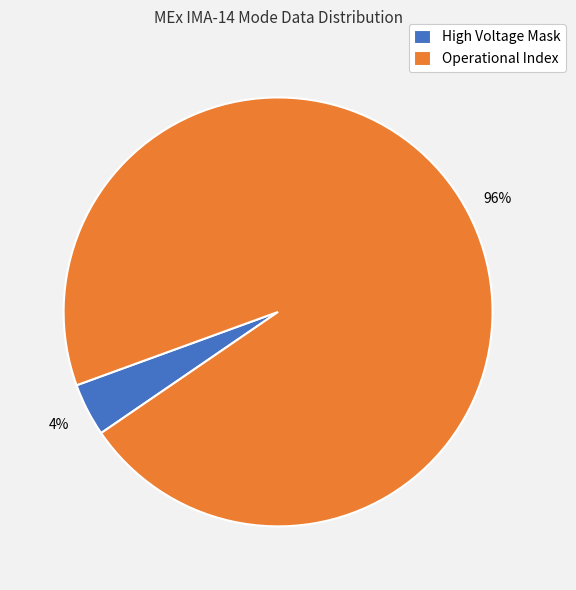

Which has a higher value, Operational Index or High Voltage Mask?

Operational Index